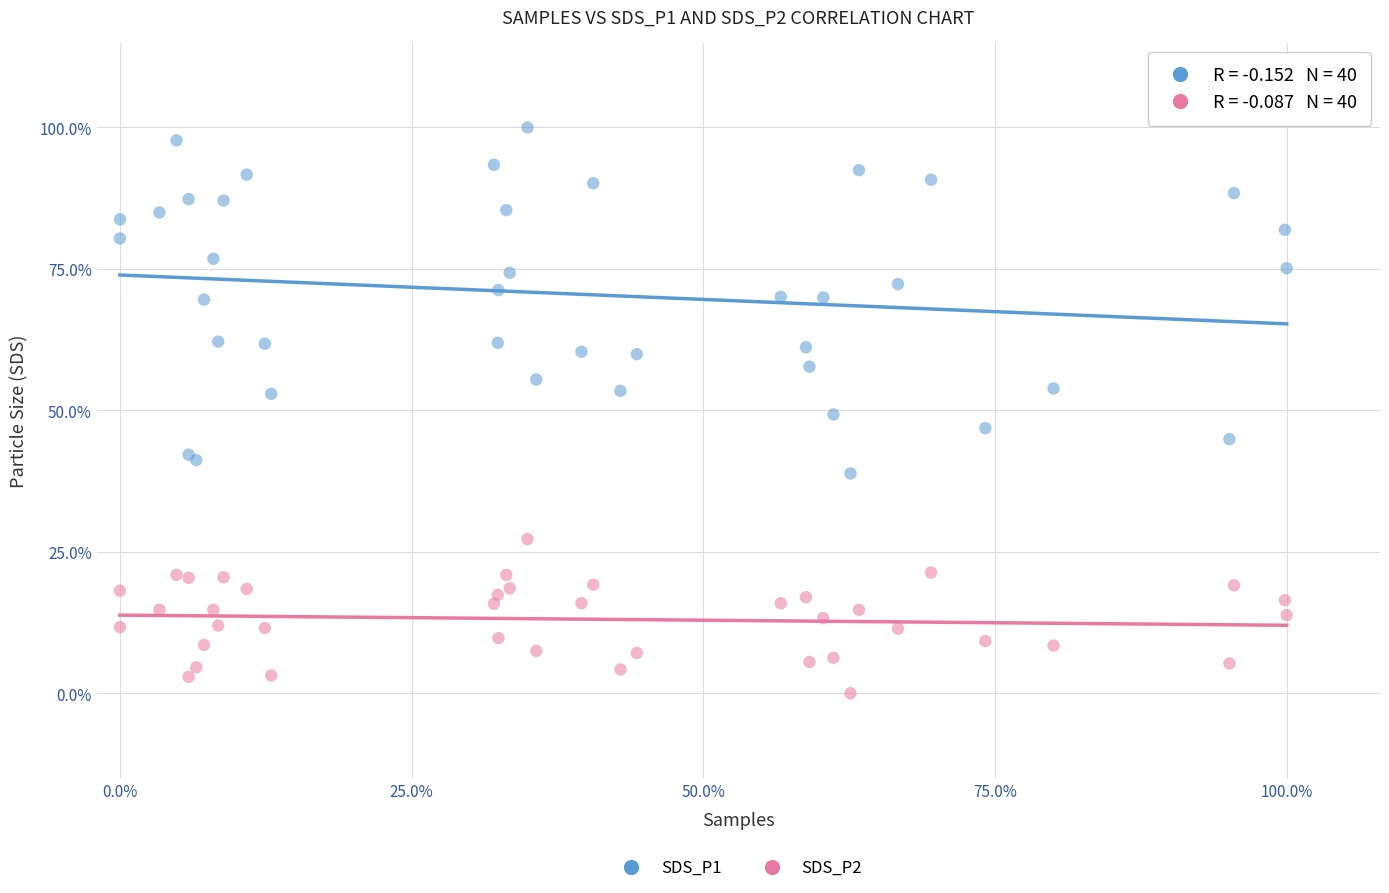

Which series has the widest spread of Y values?

SDS_P1